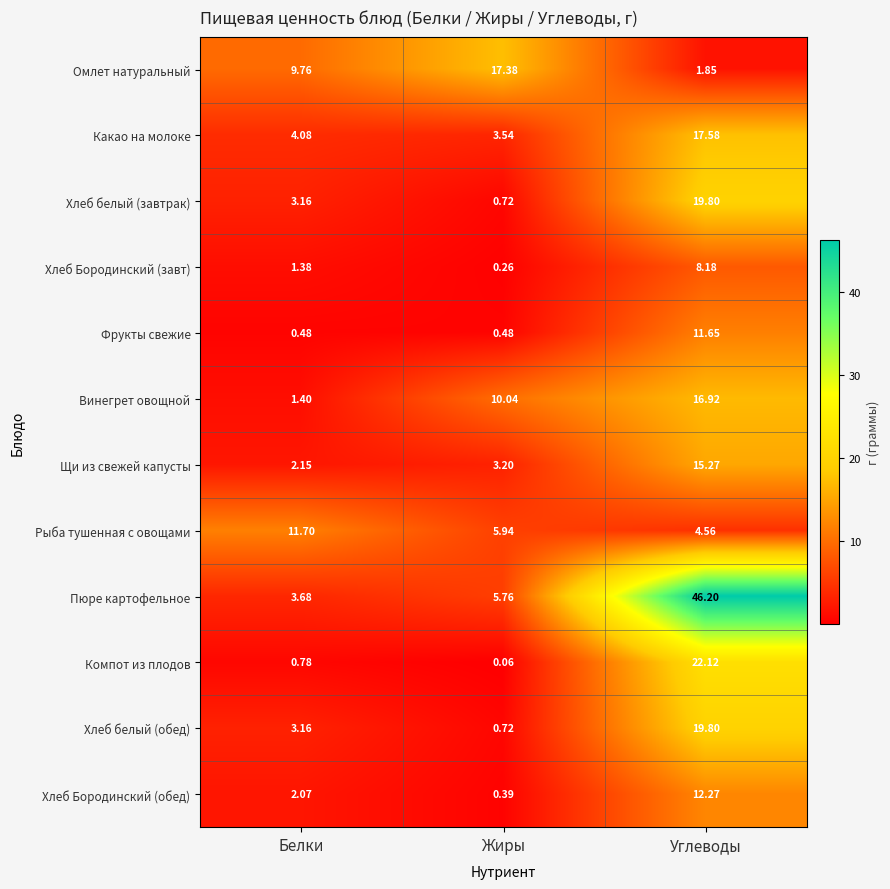

List the labels in order of Компот из плодов value, largest first.

Углеводы, Белки, Жиры